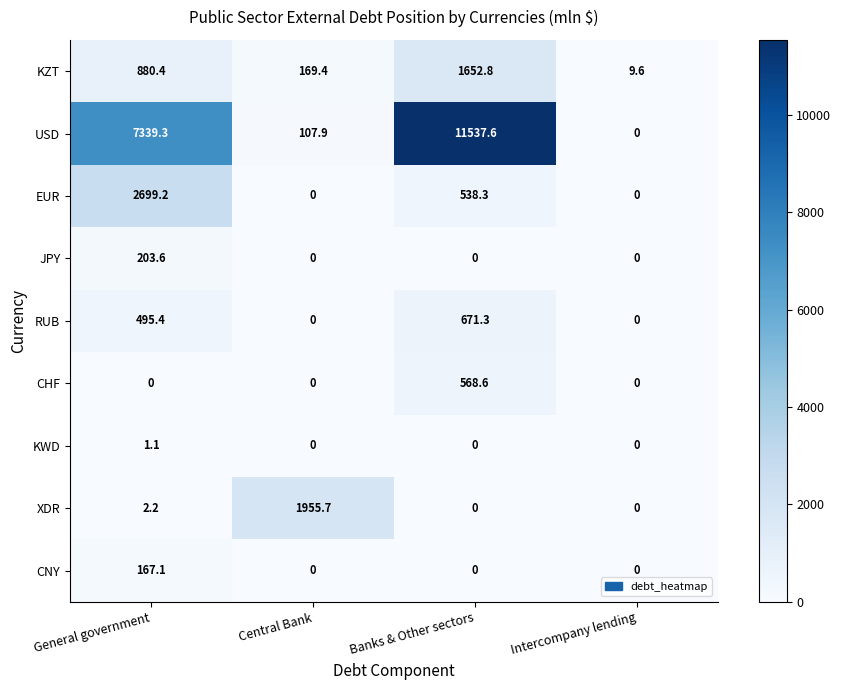

At which category does the chart reach its peak across all series?

Banks & Other sectors